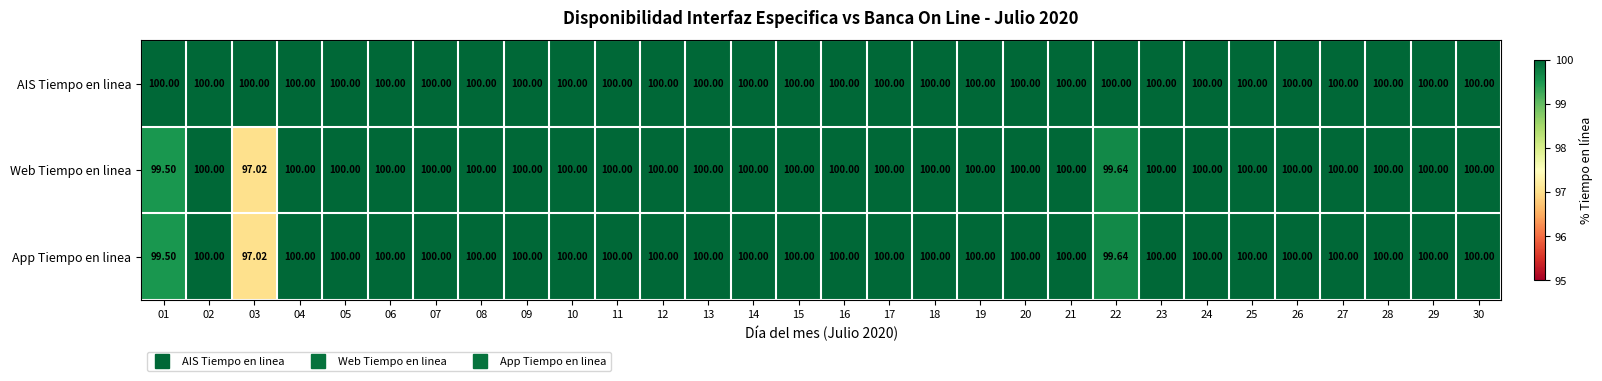

Count the number of data series in this chart.

3